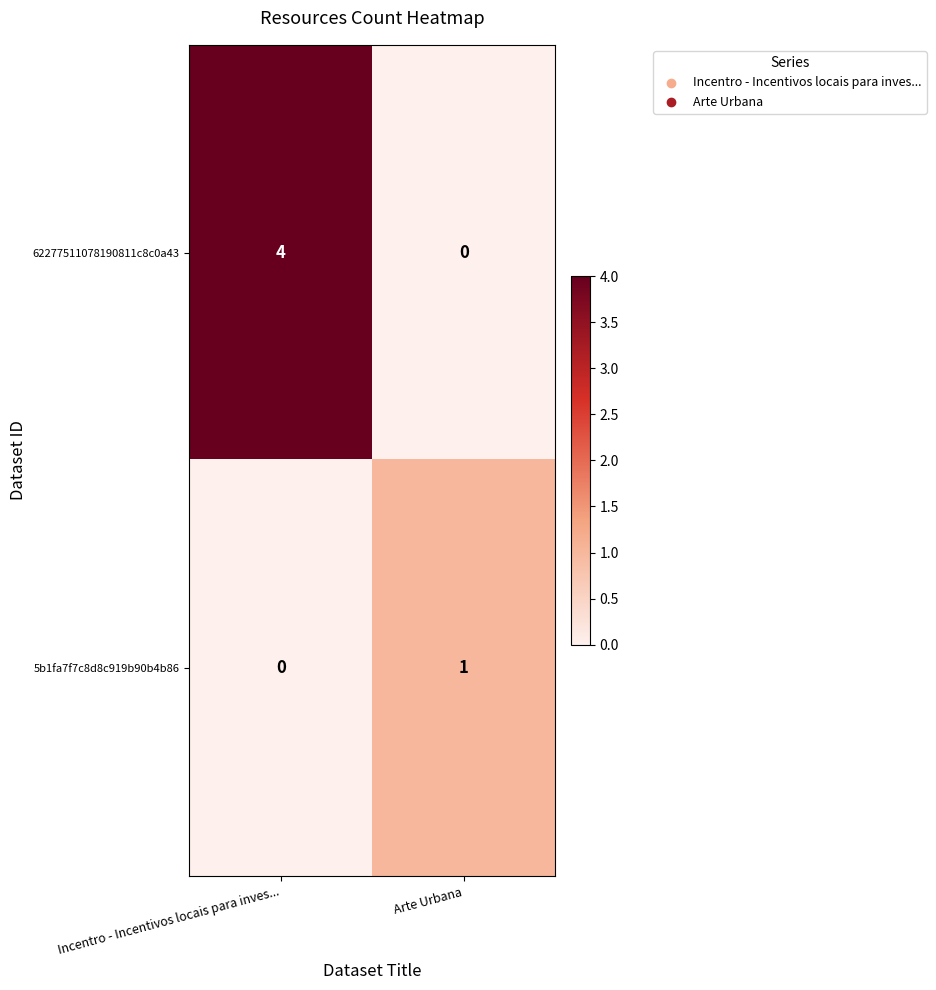

Rank the series by their average value, from highest to lowest.

62277511078190811c8c0a43, 5b1fa7f7c8d8c919b90b4b86